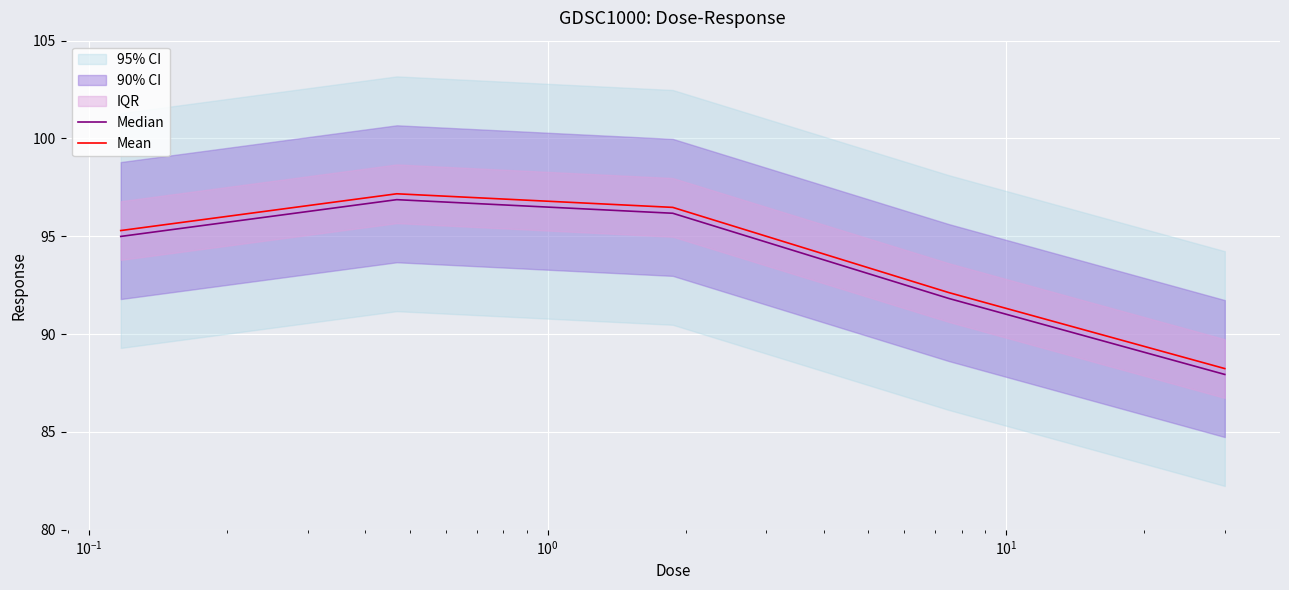

What is the highest value of the Median series?

96.9